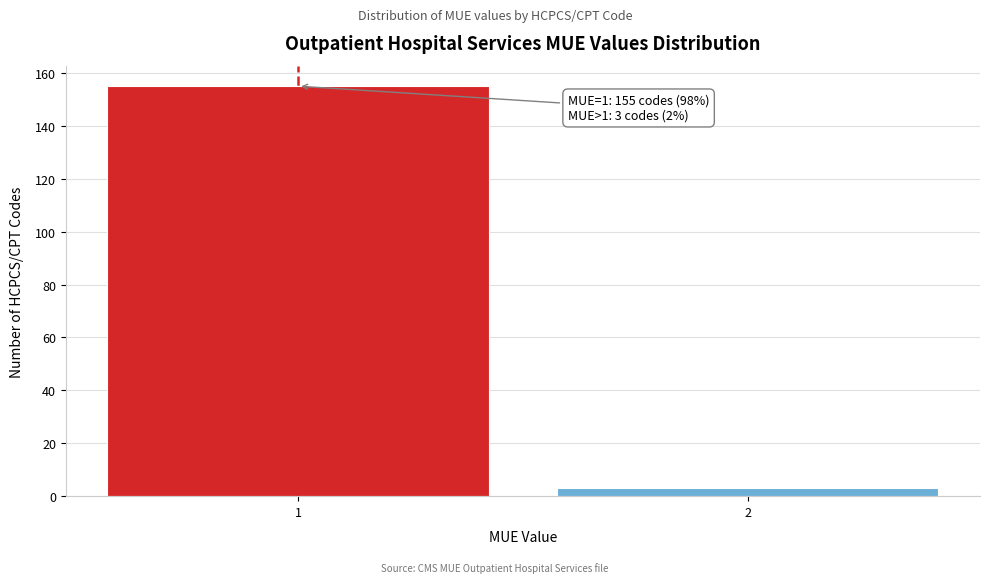

Reading left to right, extract all data points from this chart.

155	3